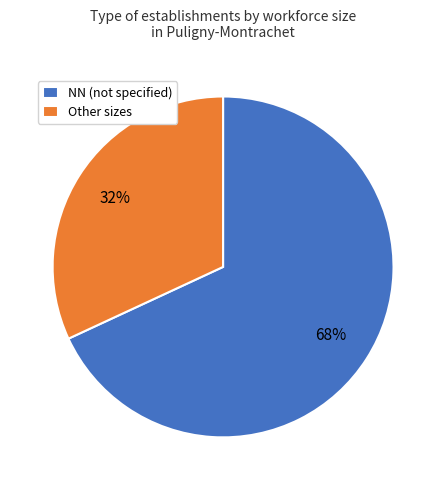

To the nearest percent, what is the difference between the largest and smallest slice percentages?

36%